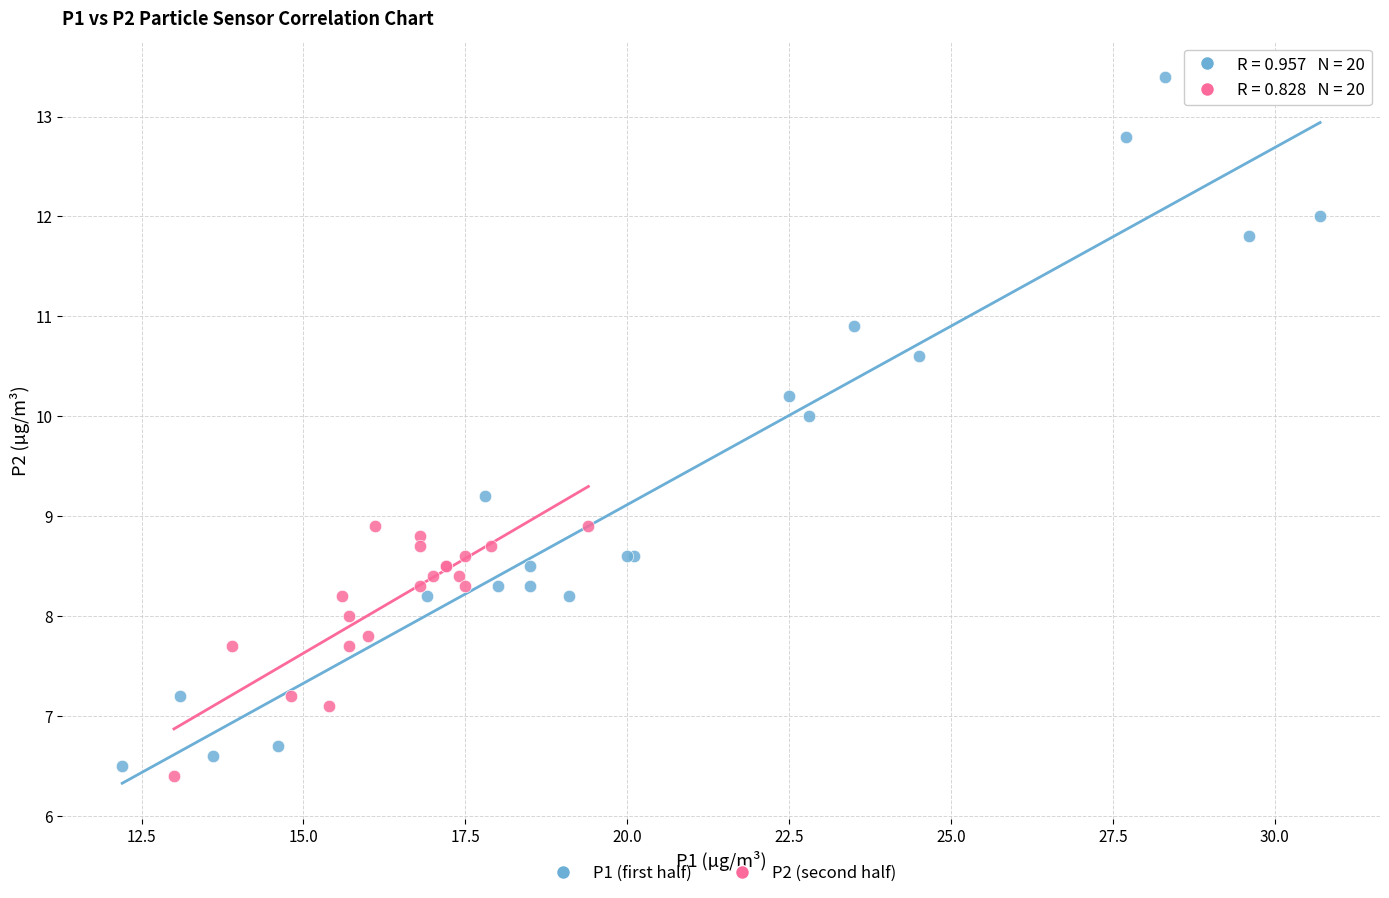

What are all the series names shown in the legend?

P1 (first half), P2 (second half)